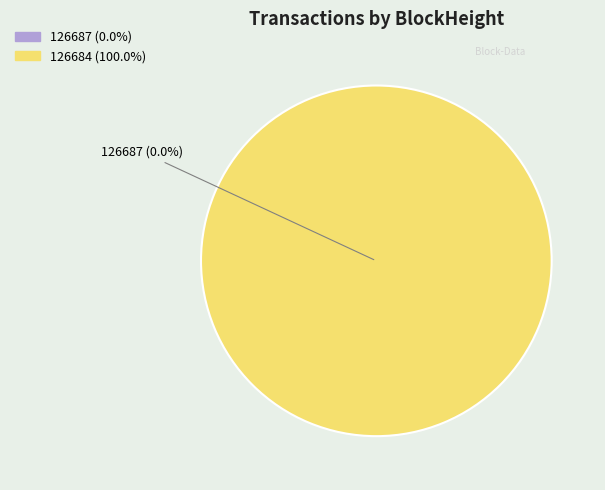

Is there any slice that represents more than half of the pie?

Yes